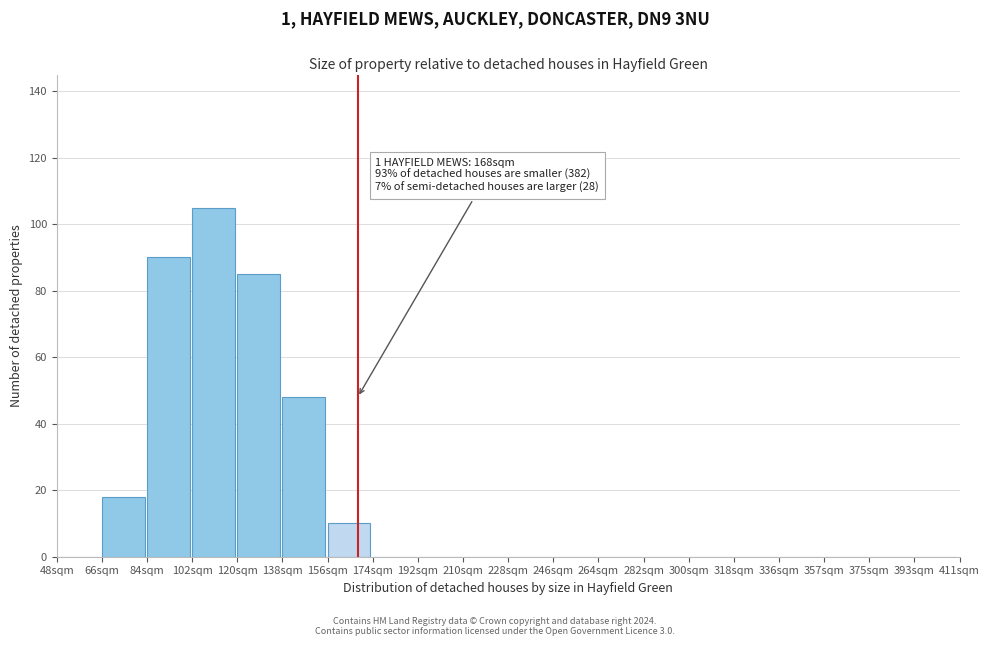

Reading left to right, list all the values displayed in this chart.

48sqm=0	66sqm=18	84sqm=90	102sqm=105	120sqm=85	138sqm=48	156sqm=10	174sqm=0	192sqm=0	210sqm=0	228sqm=0	246sqm=0	264sqm=0	282sqm=0	300sqm=0	318sqm=0	336sqm=0	357sqm=0	375sqm=0	393sqm=0